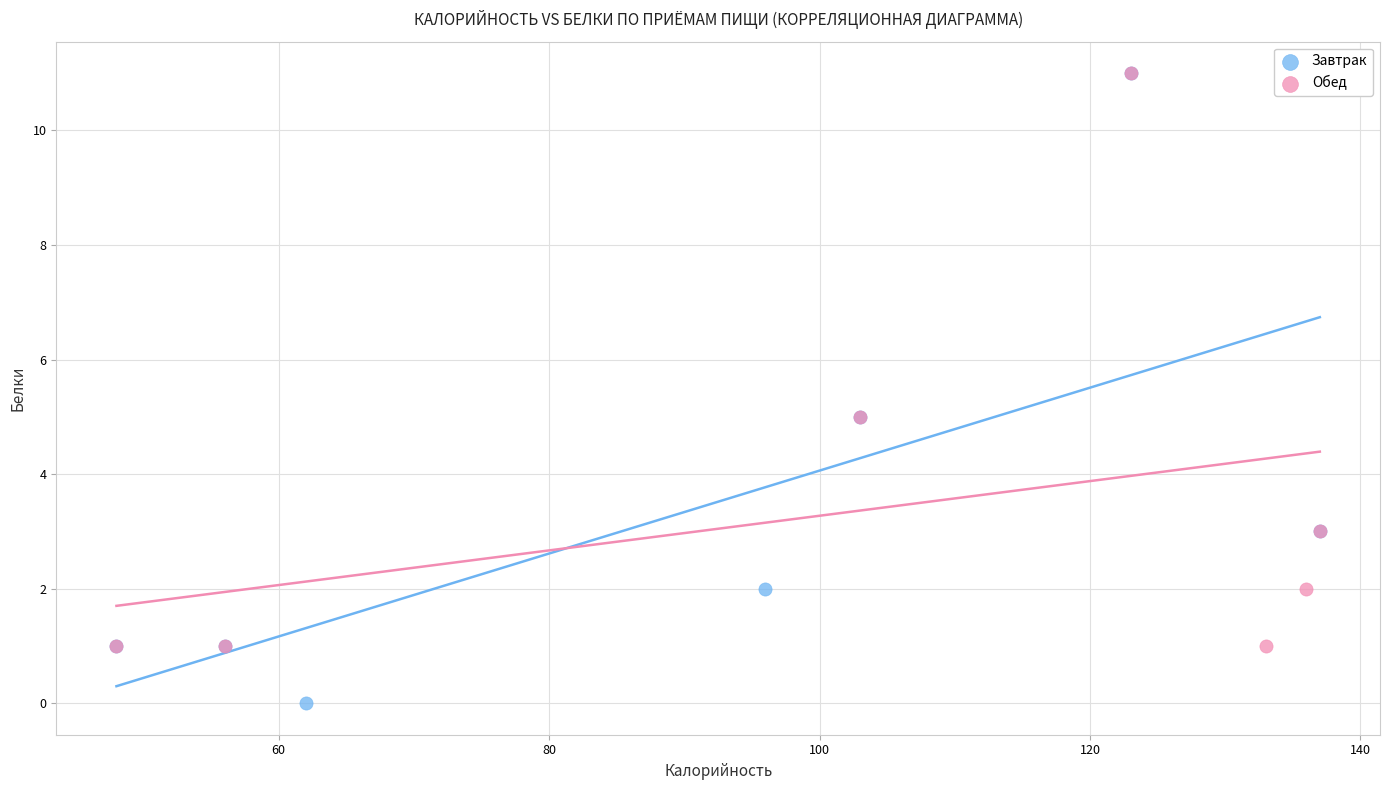

Which series contains the lowest Y value?

Завтрак